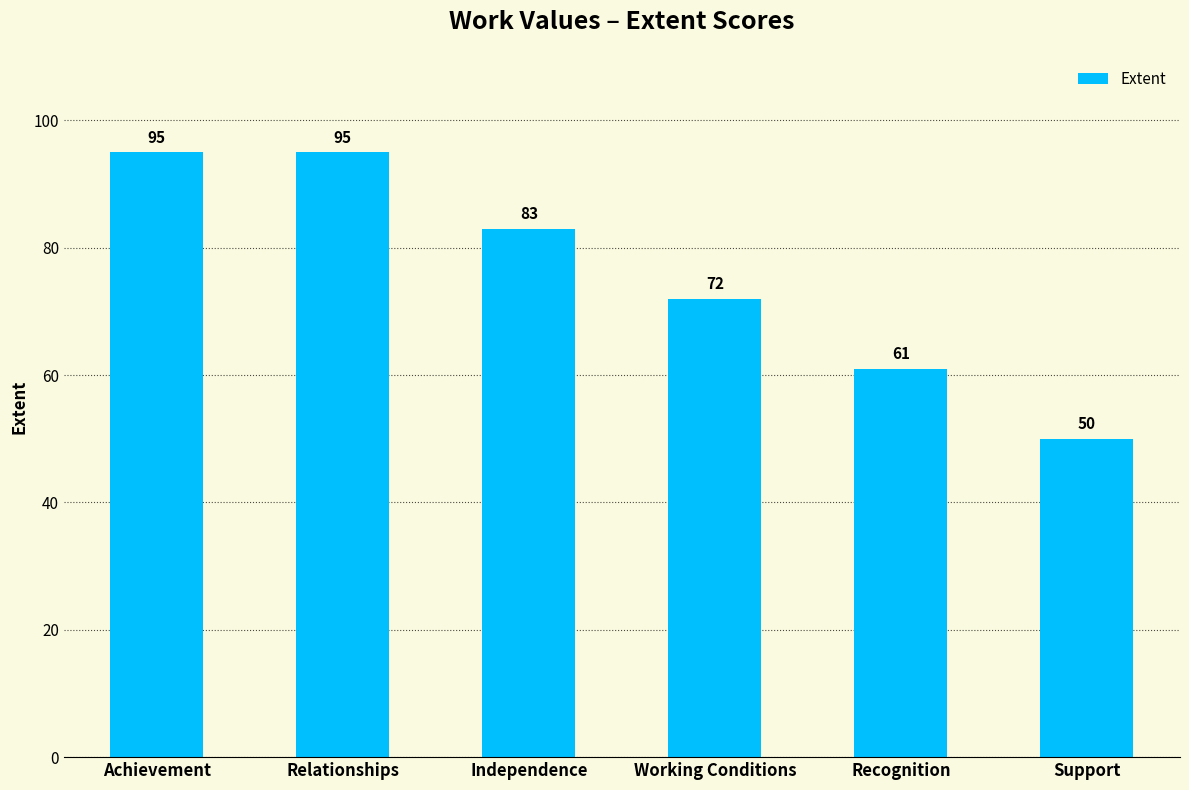

How many series are shown in this chart?

1